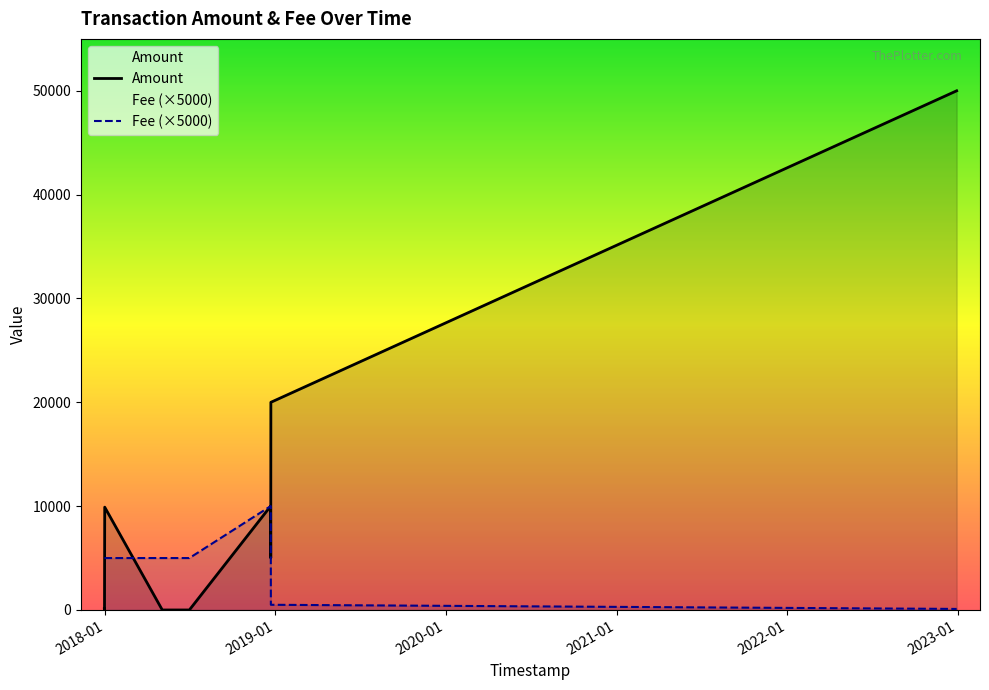

Rank the series by their maximum value, from highest to lowest.

Amount, Fee (×5000)